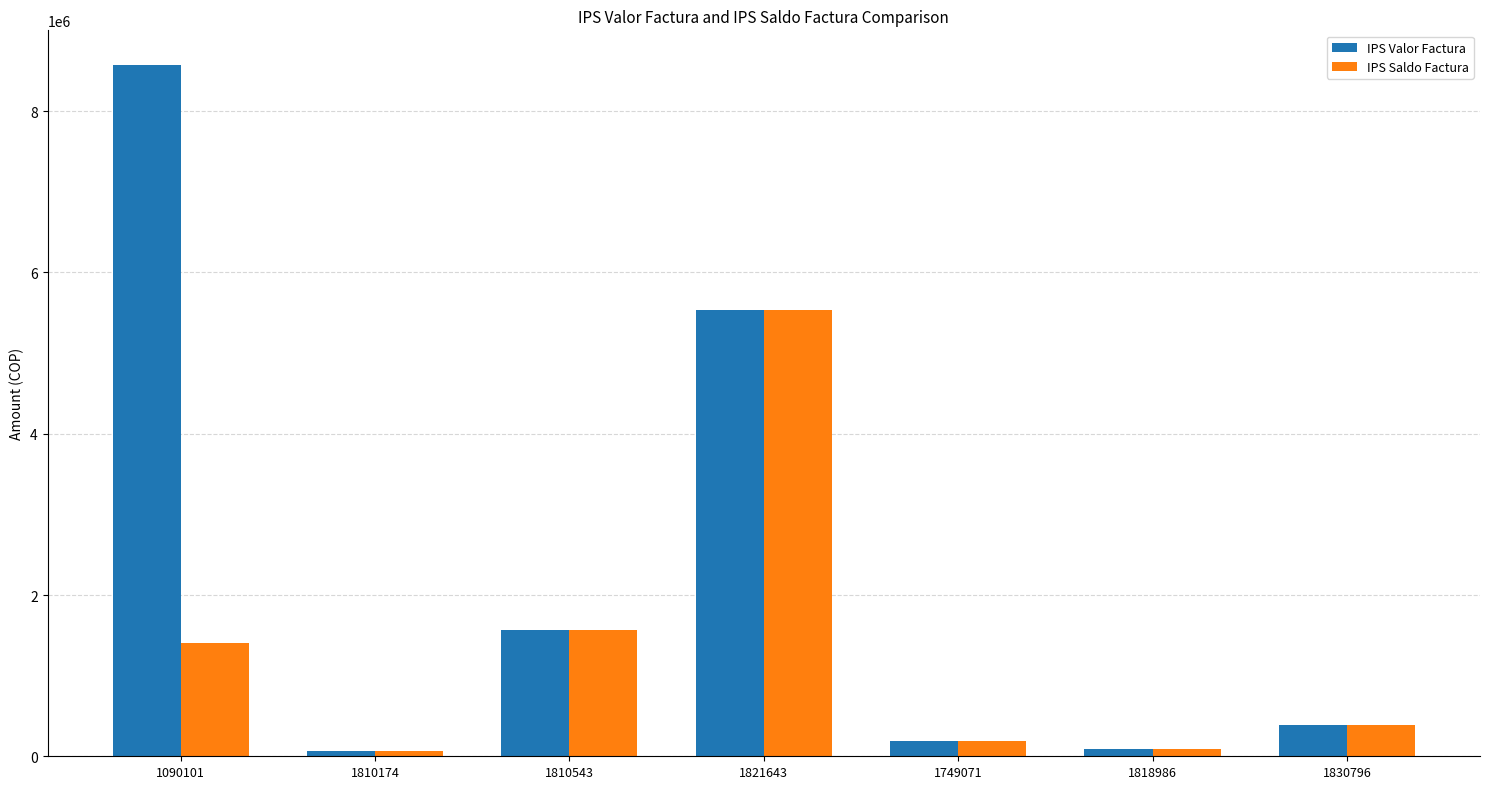

At which label does IPS Saldo Factura first exceed 390445?

1090101